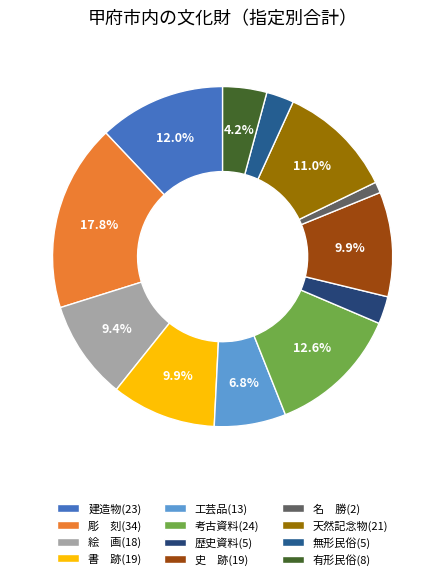

Is there a majority slice in this chart?

No